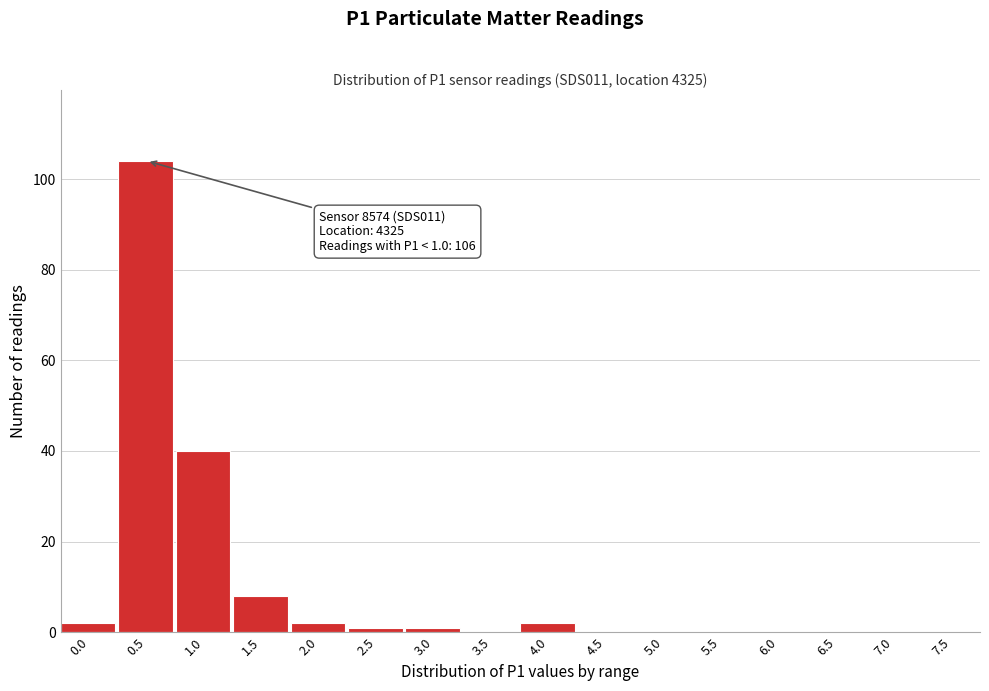

Reading left to right, what are all the values shown in this chart?

0.0=2	0.5=104	1.0=40	1.5=8	2.0=2	2.5=1	3.0=1	3.5=0	4.0=2	4.5=0	5.0=0	5.5=0	6.0=0	6.5=0	7.0=0	7.5=0